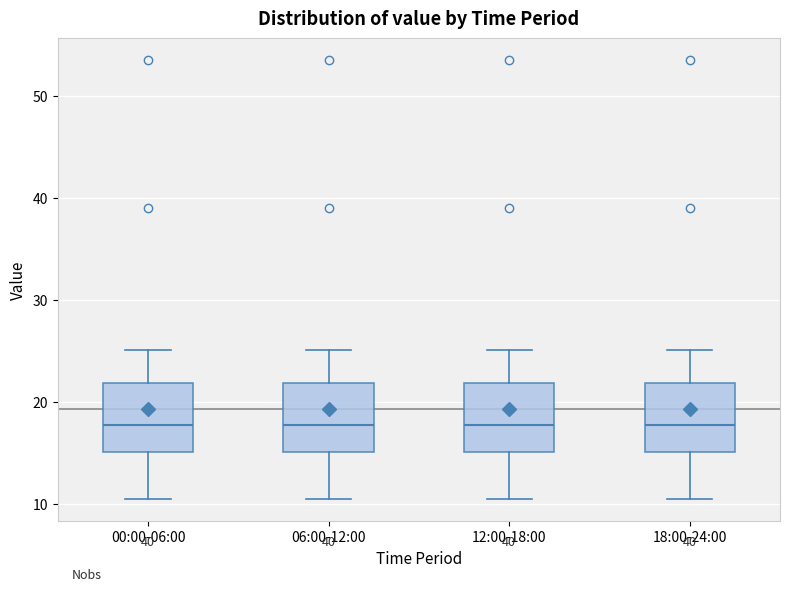

Where does the median line of the box for 06:00-12:00 sit on the y-axis? The values are not printed on the chart, so give them approximately, as read against the axis.

18